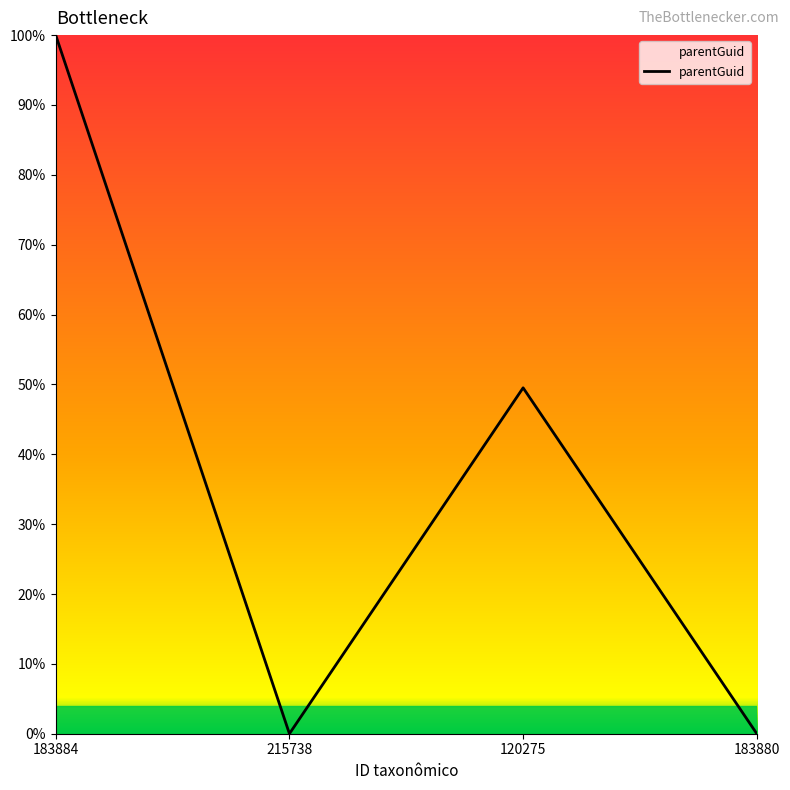

Between 183880 and 183884, which is larger?

183884